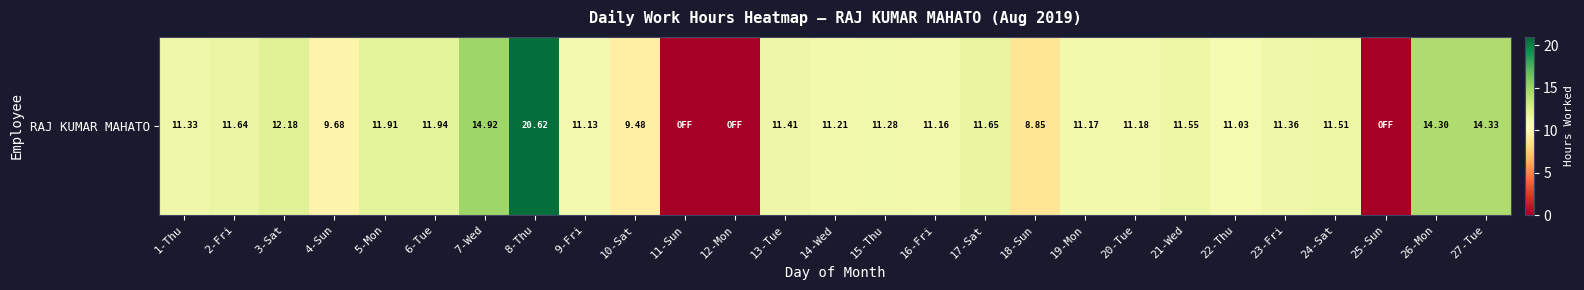

How many values are above zero?

24